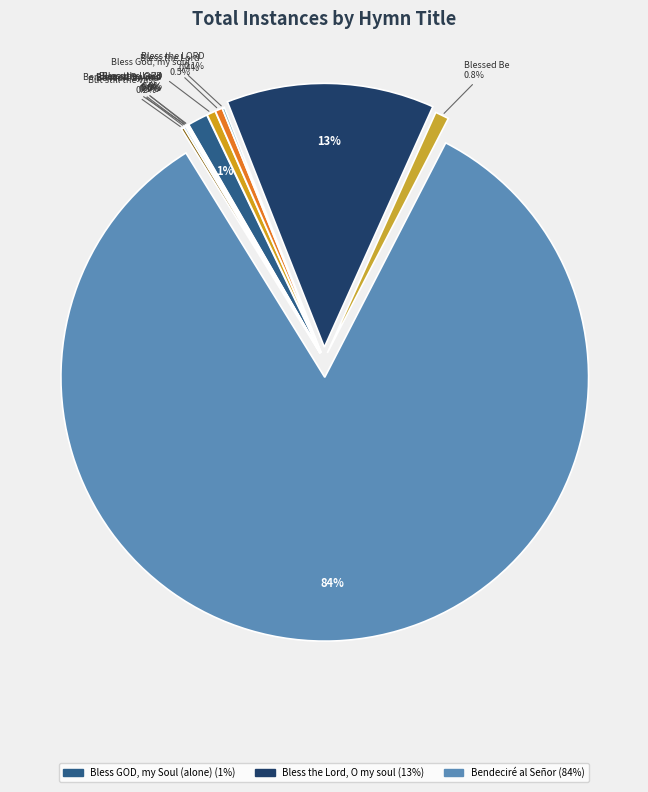

Which category has the biggest portion of the pie?

Bendeciré al Señor